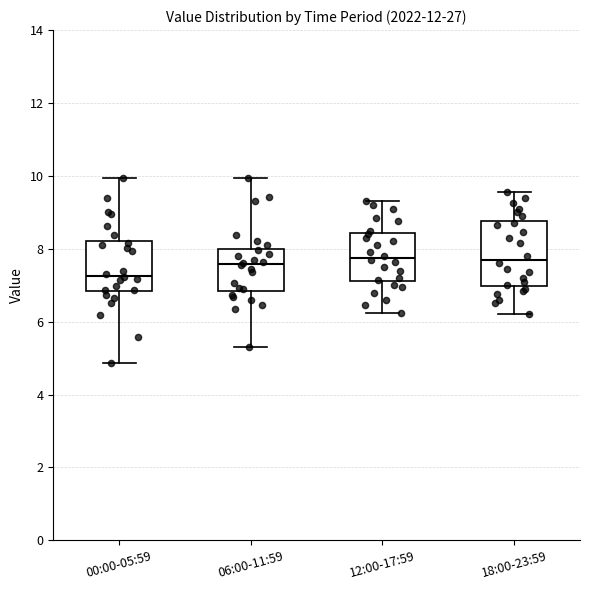

Comparing the boxes themselves (not the whiskers), which one is the tallest?

18:00-23:59